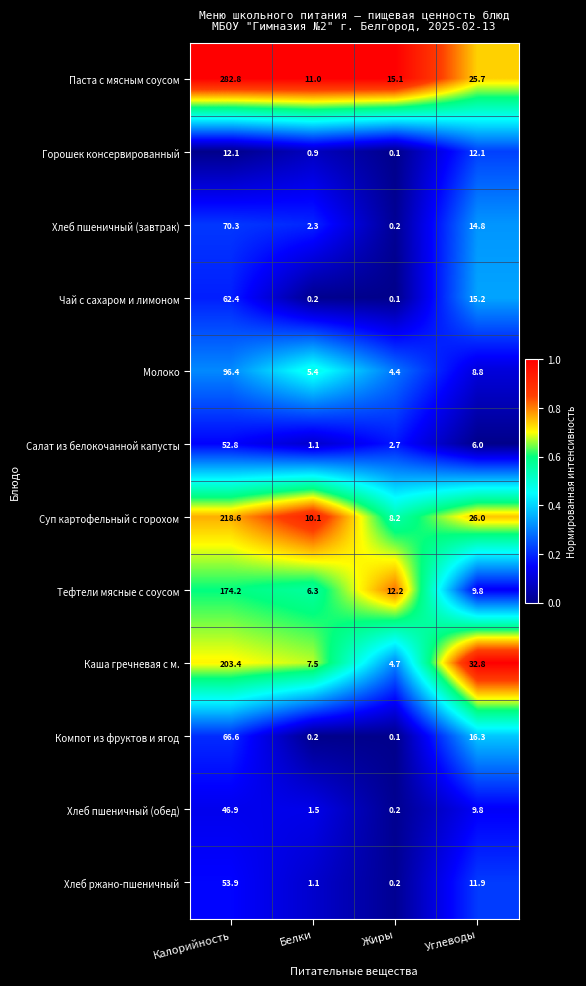

What is the total value across all series at Жиры?

48.2